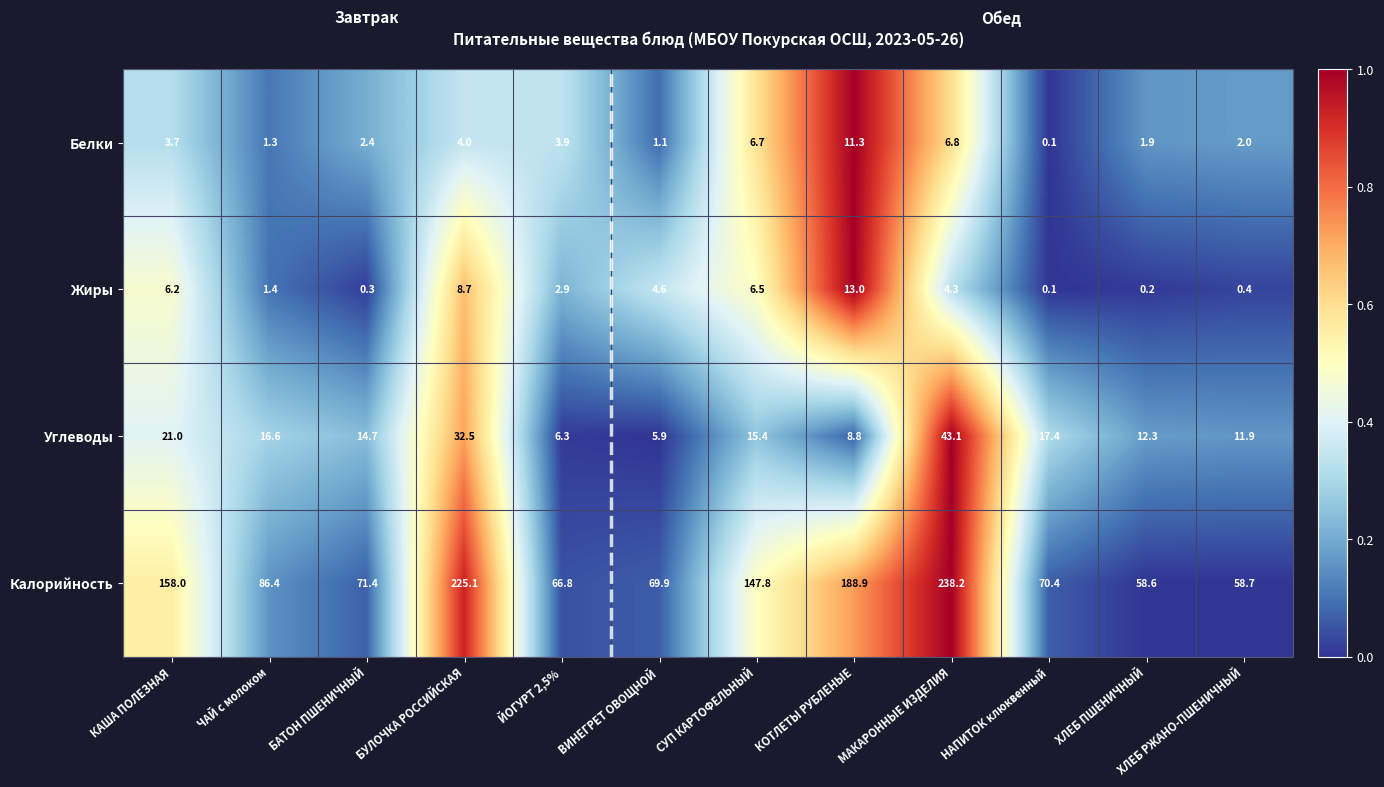

List the series in order of their peak value, highest first.

Калорийность, Углеводы, Жиры, Белки